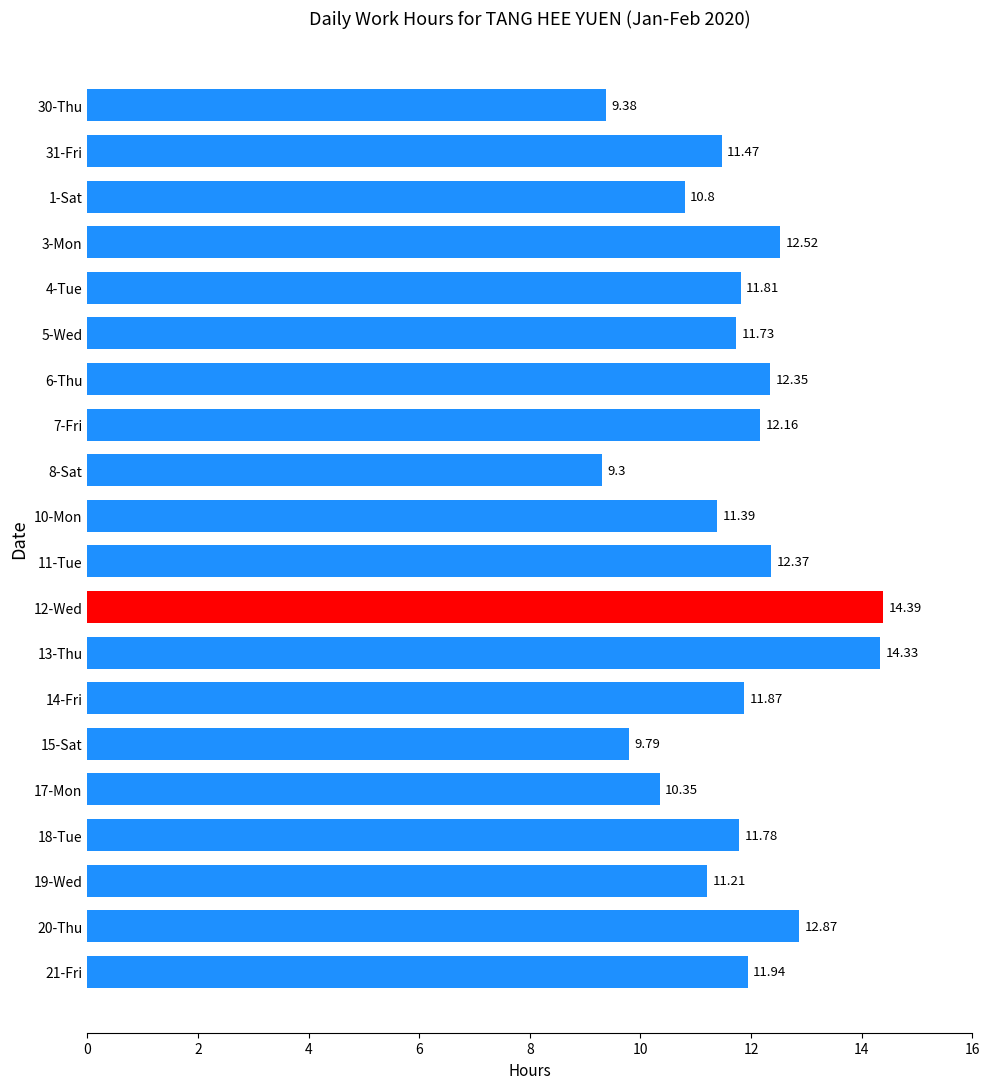

What is the average value?

11.7